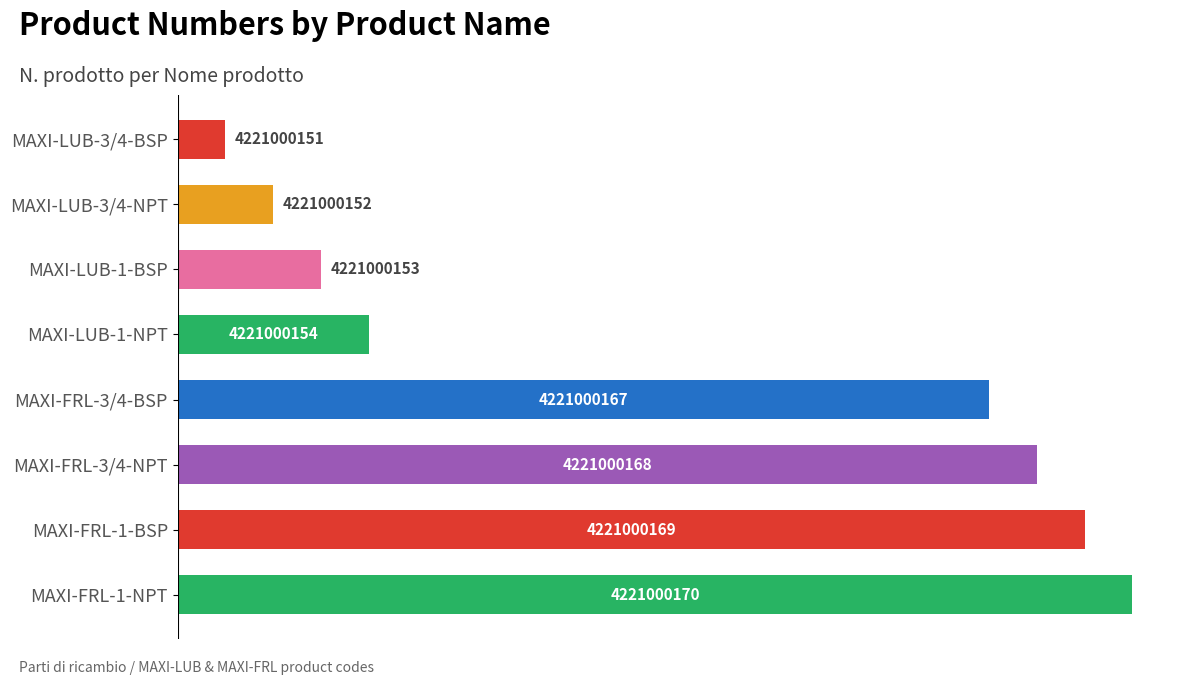

What is the difference between the maximum and minimum values?

19